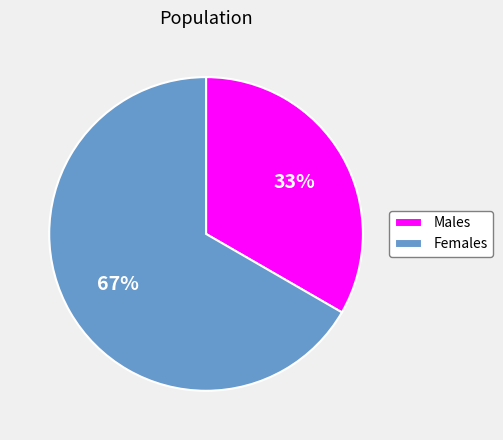

Which has a higher value, Males or Females?

Females